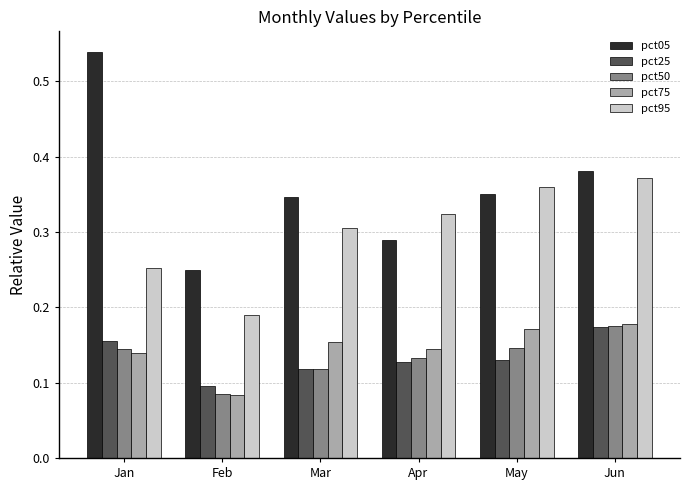

At which label is pct05 closest to 0?

Feb